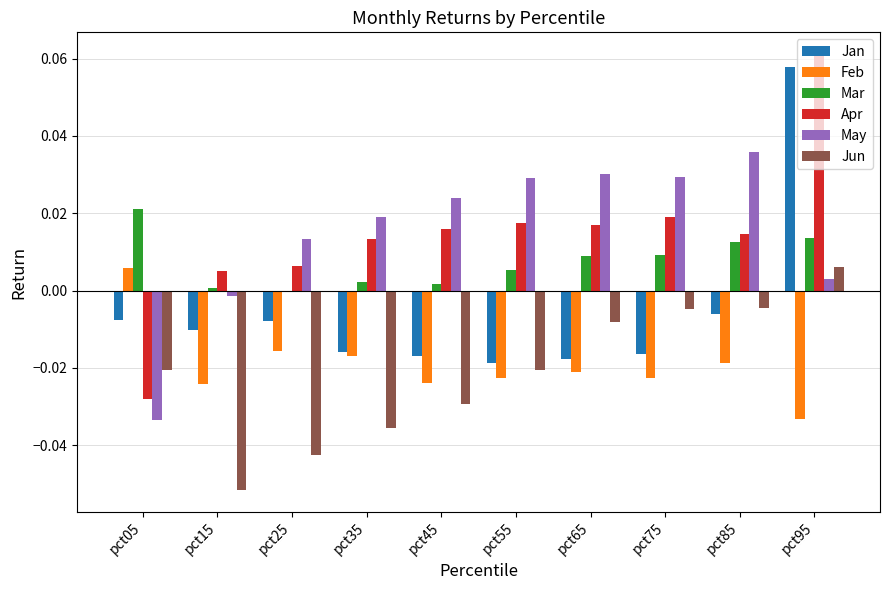

What are all the series names shown in the legend?

Jan, Feb, Mar, Apr, May, Jun